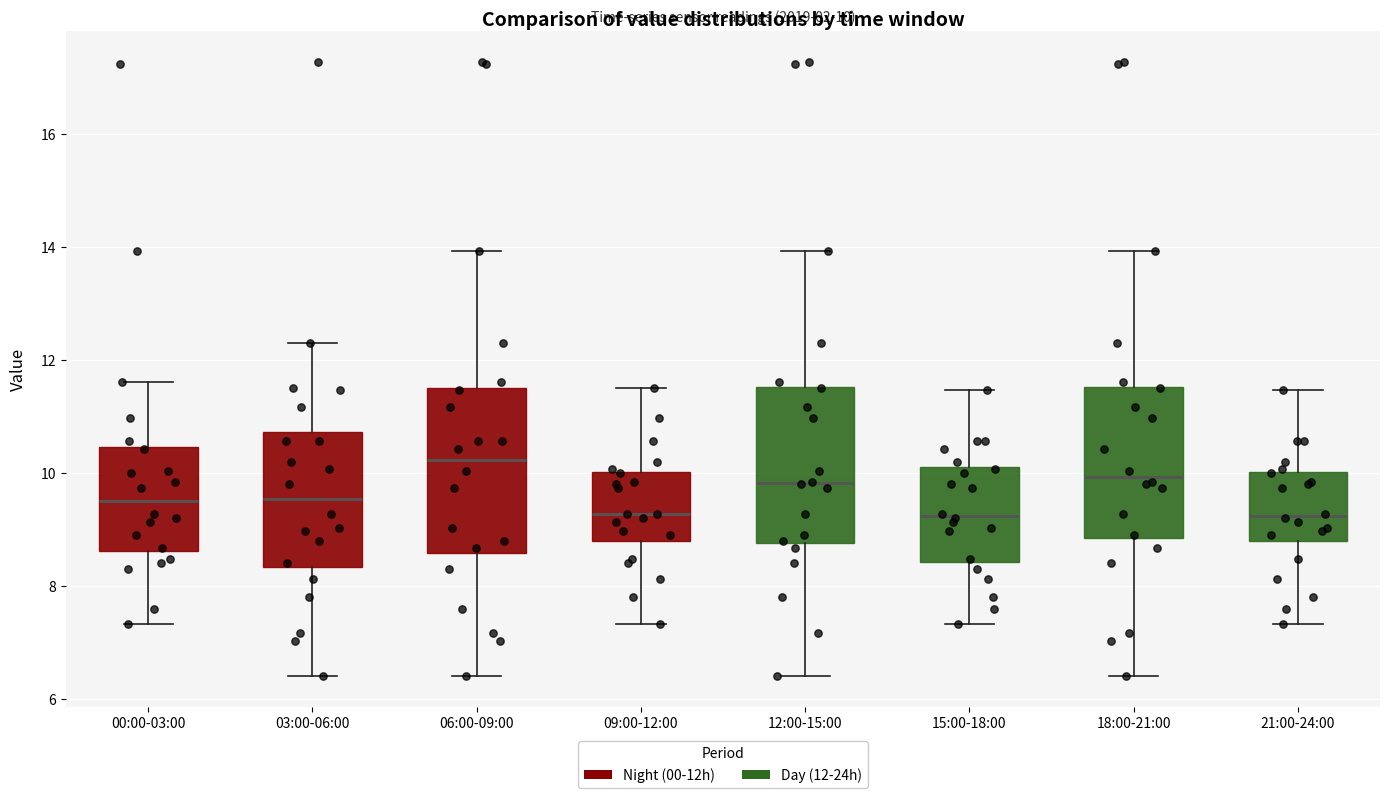

Which box has the highest median line?

06:00-09:00